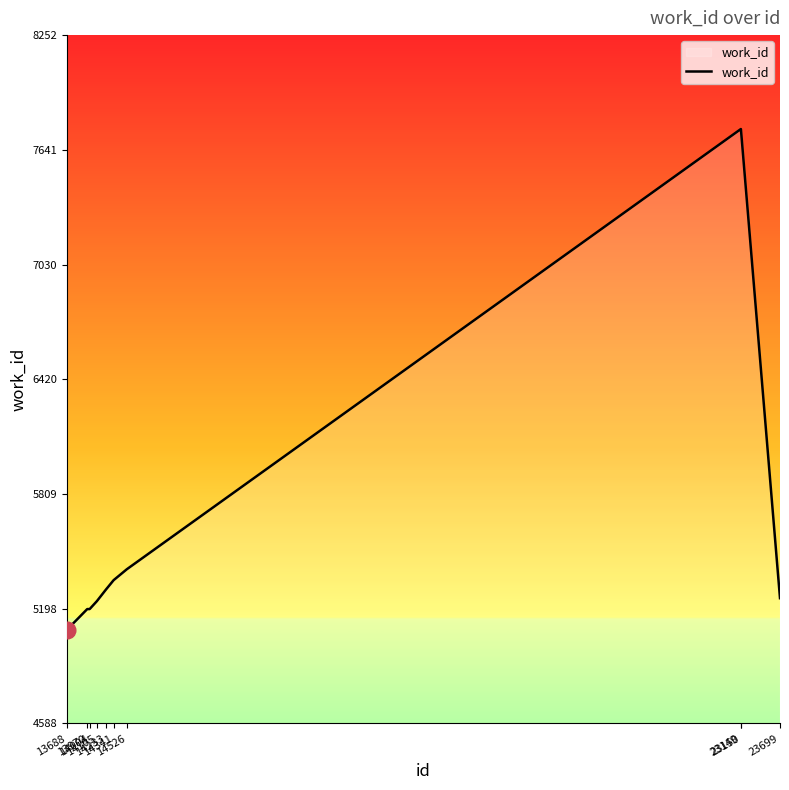

What is the maximum value shown in the chart?

7752